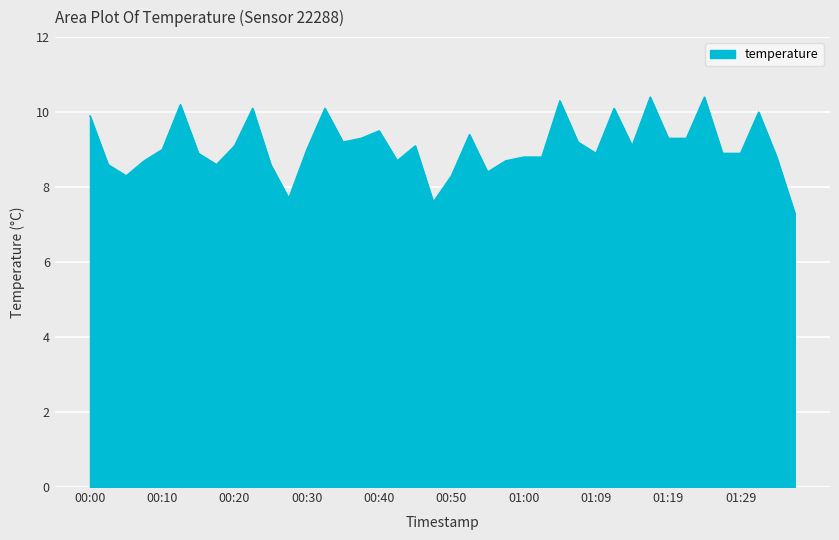

What is the difference between the maximum and minimum values?

3.1